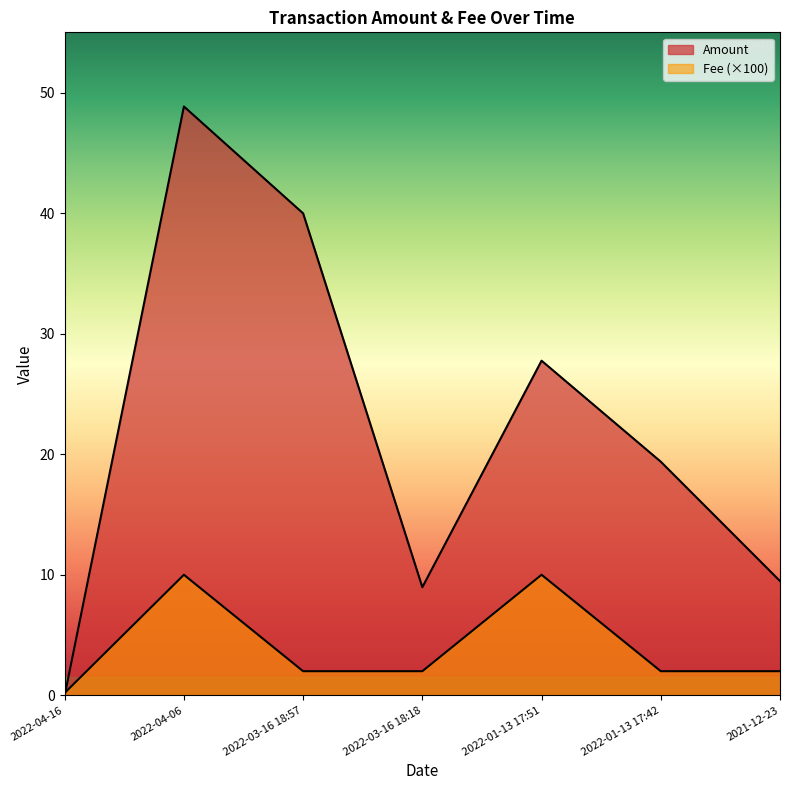

Where do Fee and Amount first cross each other?

2022-04-16 and 2022-04-06